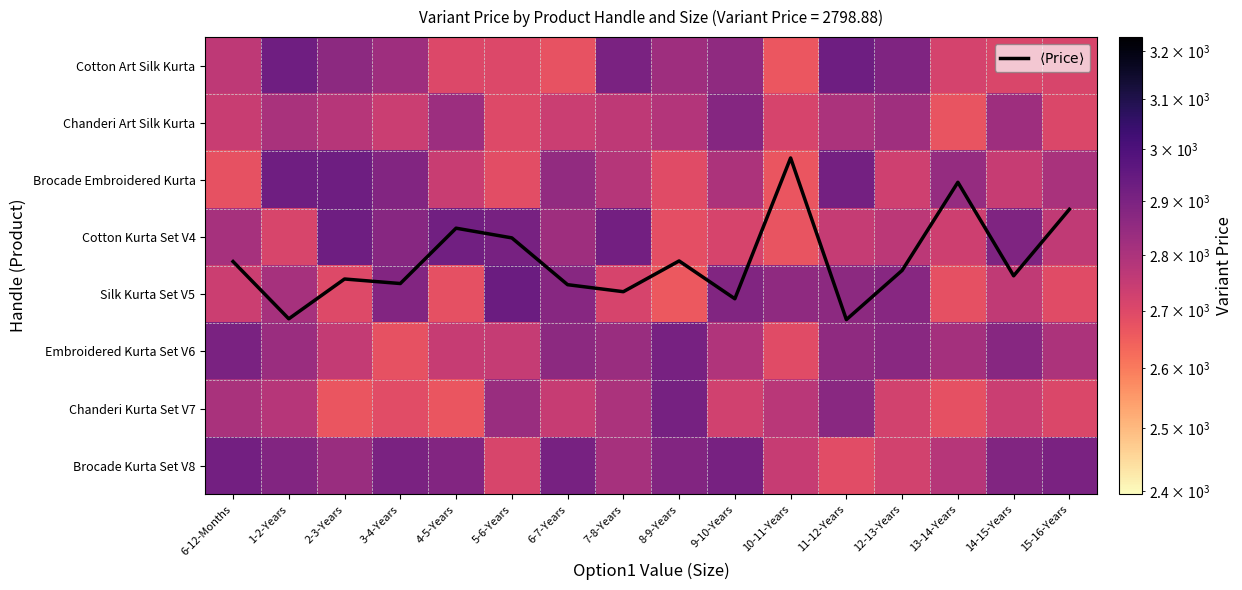

Rank the categories by $\langle \mathrm{Price} \rangle$ value from lowest to highest.

10-11-Years, 13-14-Years, 15-16-Years, 4-5-Years, 5-6-Years, 8-9-Years, 6-12-Months, 12-13-Years, 14-15-Years, 2-3-Years, 3-4-Years, 6-7-Years, 7-8-Years, 9-10-Years, 1-2-Years, 11-12-Years